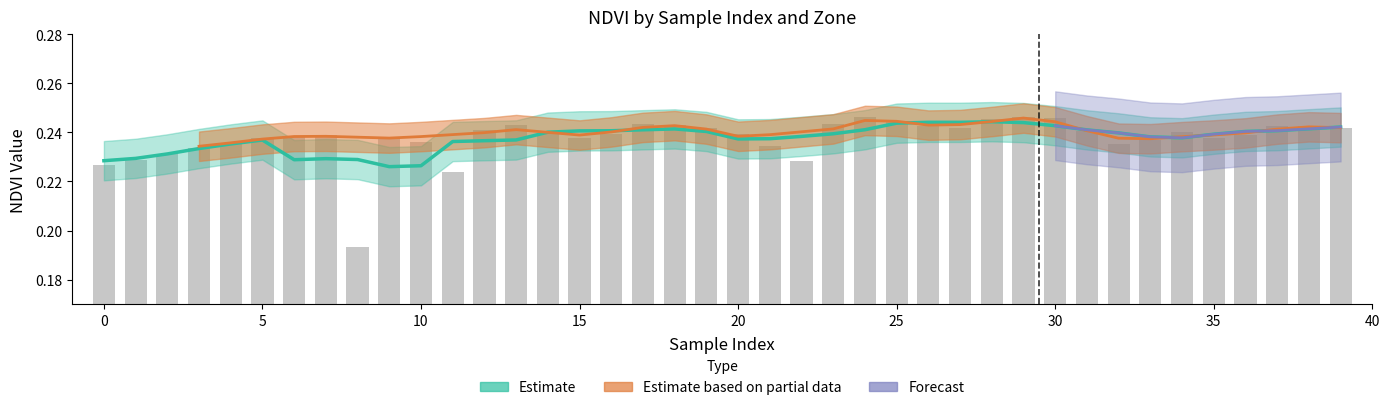

The chart shows a value of 0.2 at 20. True or false?

True